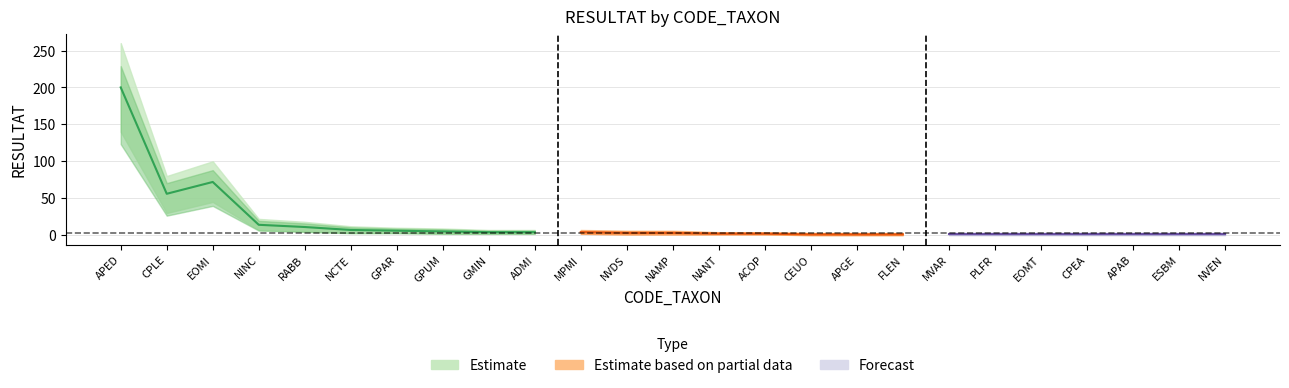

True or false: center and lower intersect in this chart.

False